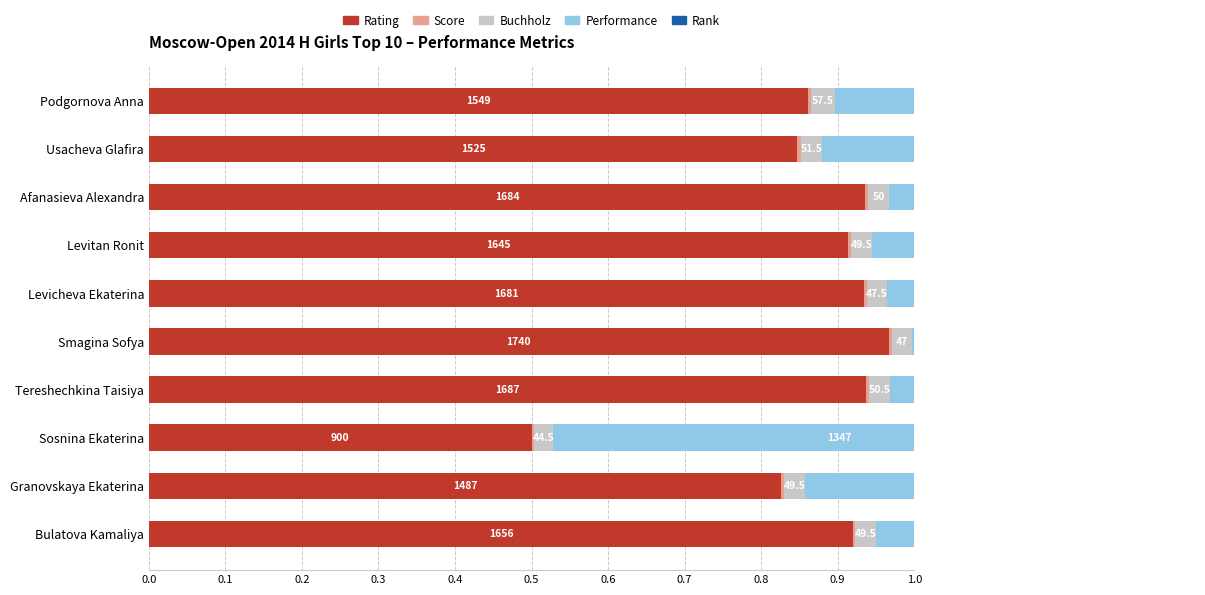

What is the greatest value displayed?

1.0